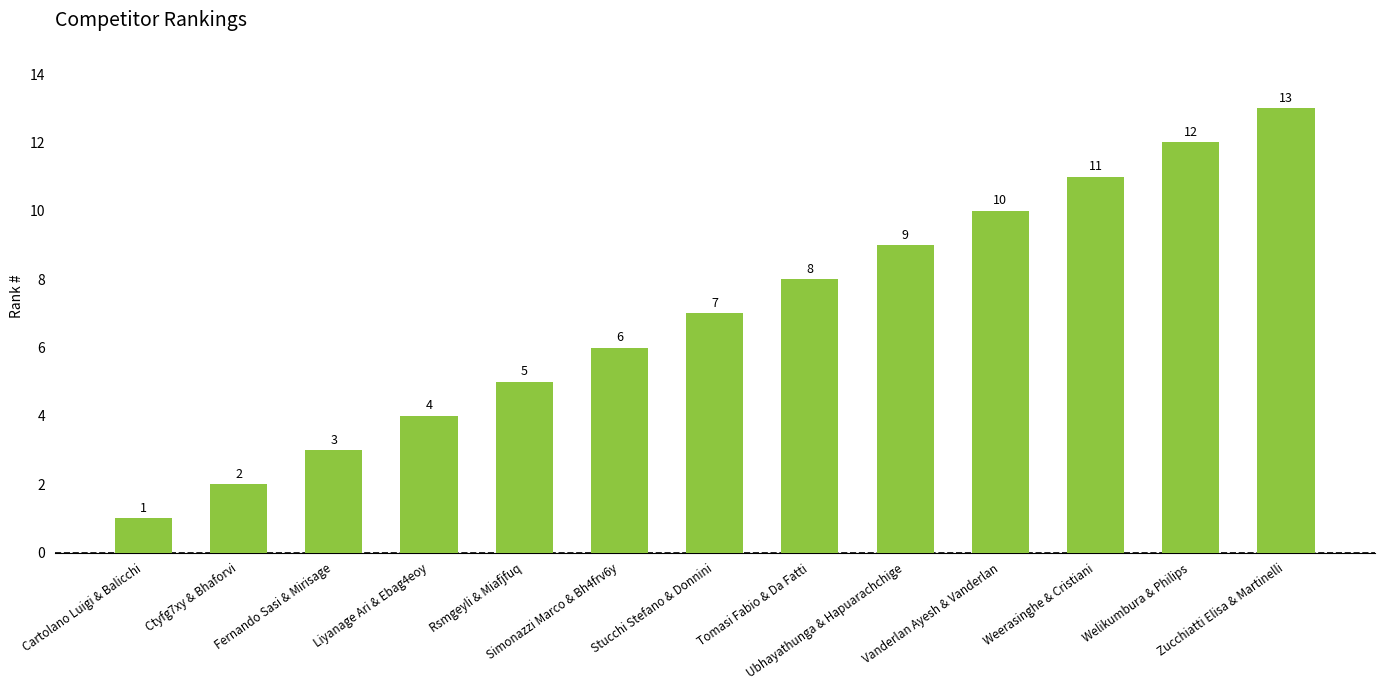

Where is the data nearest to the value 7?

Stucchi Stefano & Donnini